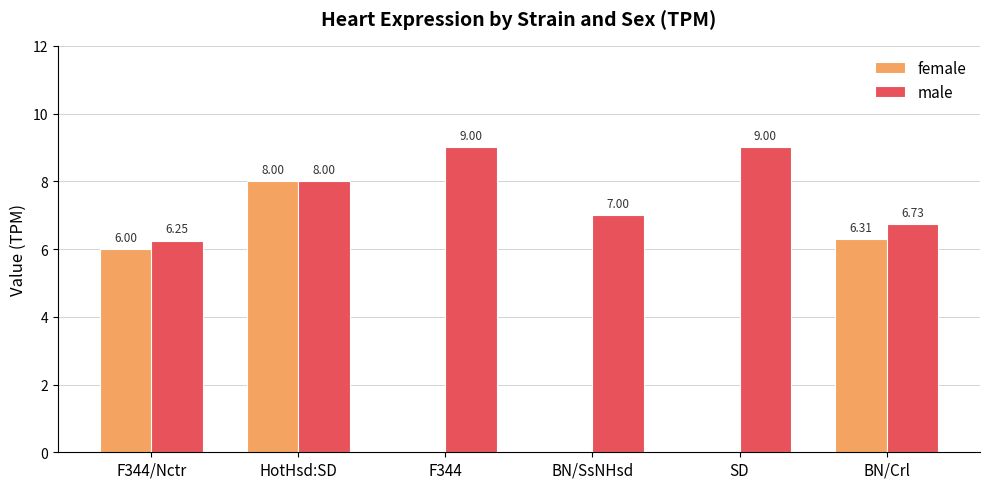

Which category has the highest value in the female series?

HotHsd:SD